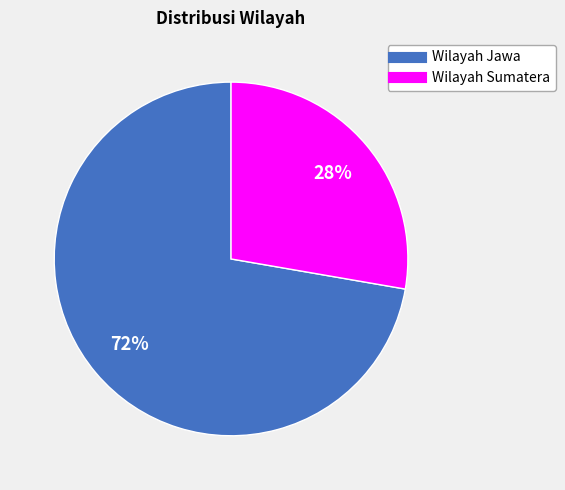

Do Wilayah Jawa and Wilayah Sumatera together represent more than half of the pie?

Yes